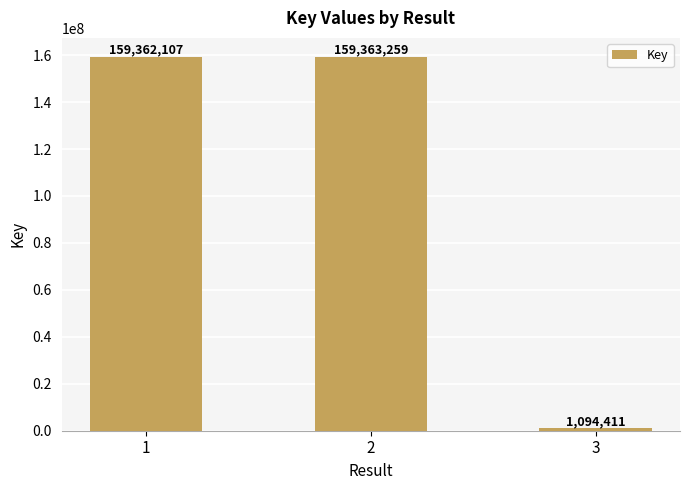

What is the value of the 1st bar from the left?

159362107